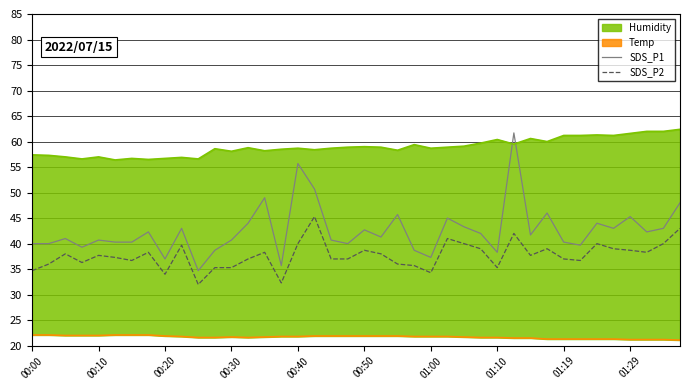

How many interior local peaks does the SDS_P1 series have?

13